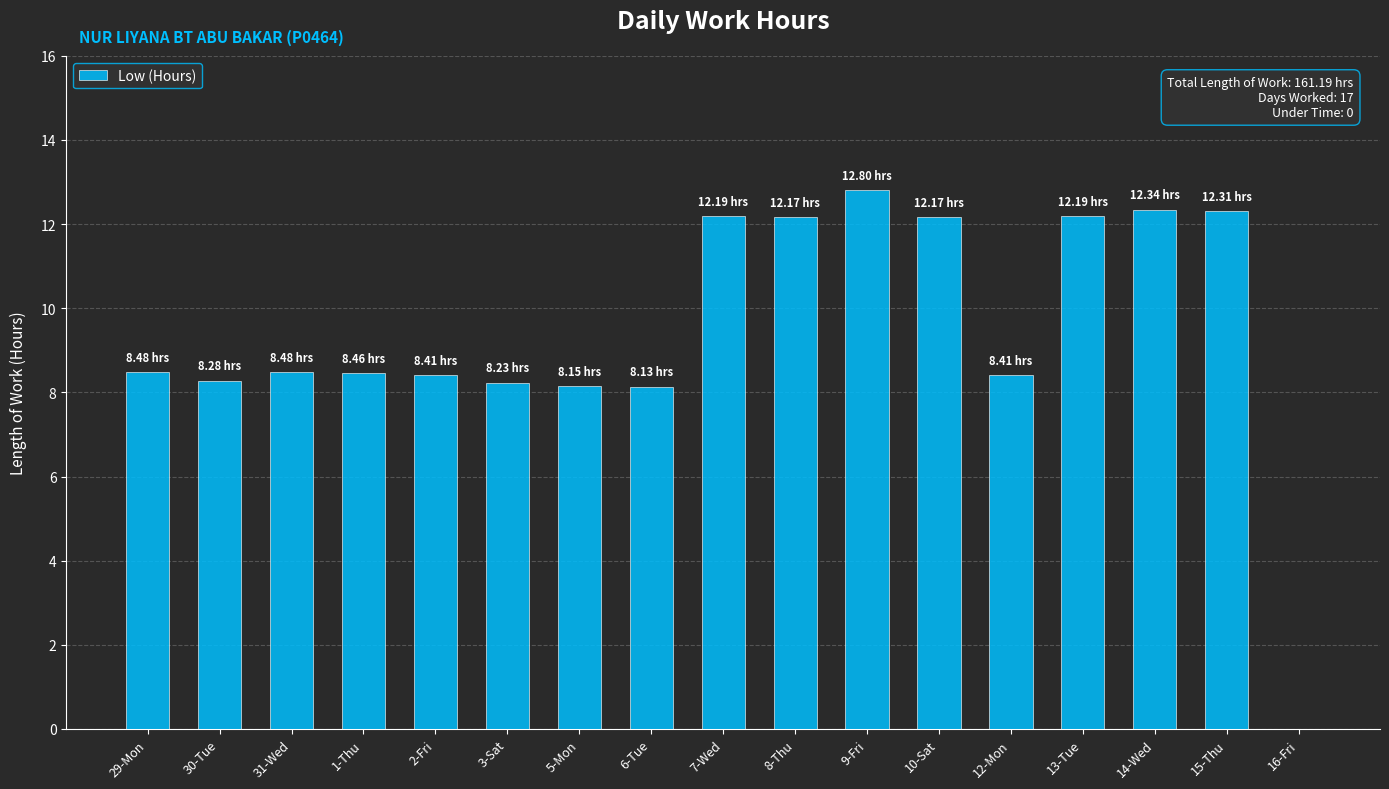

What is the ratio of the value at 8-Thu to the value at 13-Tue?

1.0